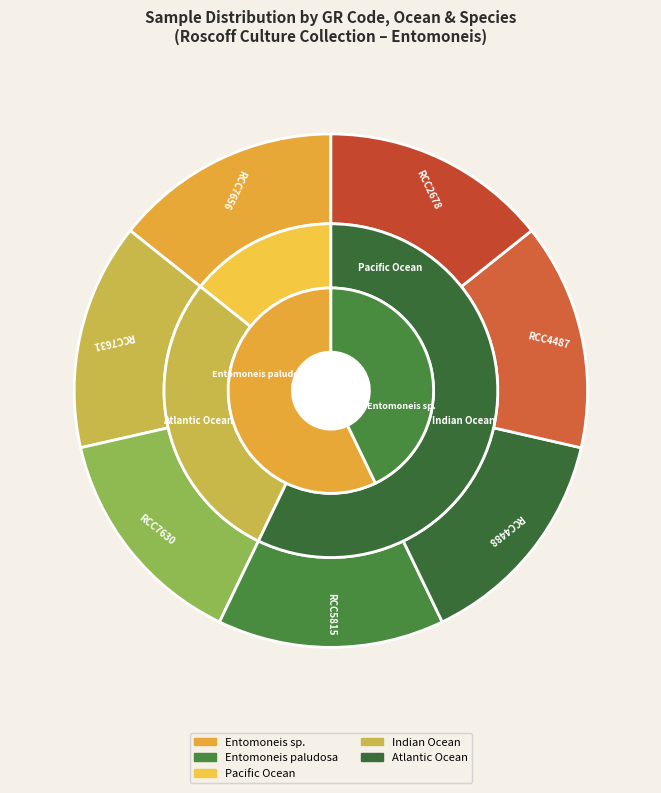

Do RCC4488 and RCC7631 together represent more than half of the pie?

No